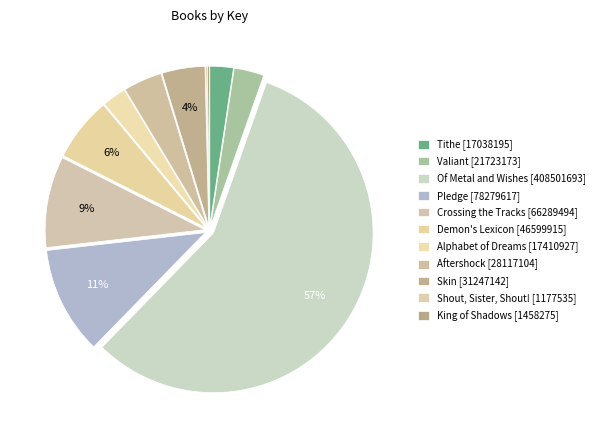

Does King of Shadows represent more than half of the total?

No